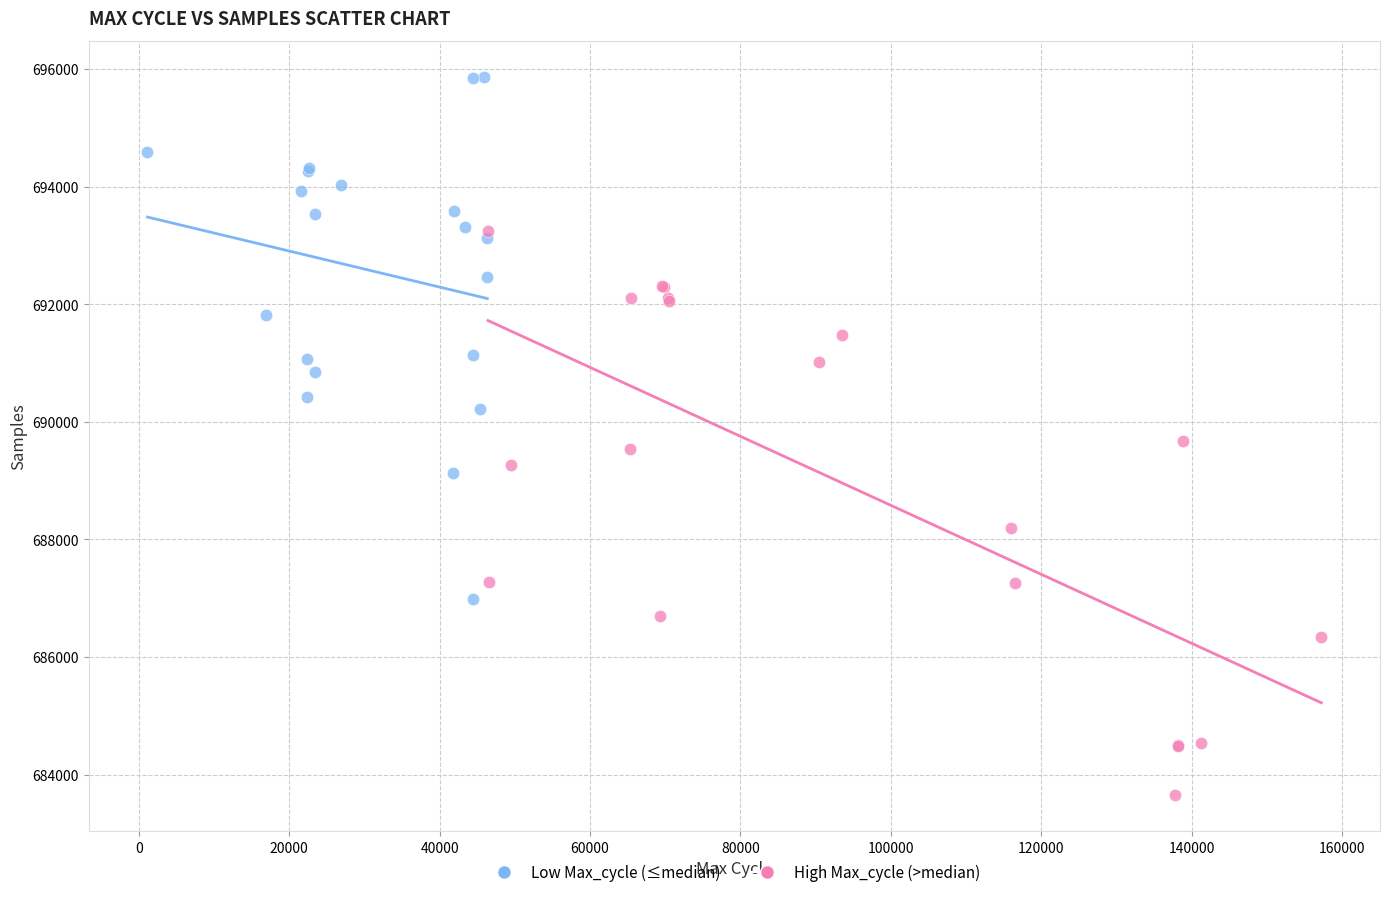

Which series contains the lowest Y value?

High Max_cycle (>median)